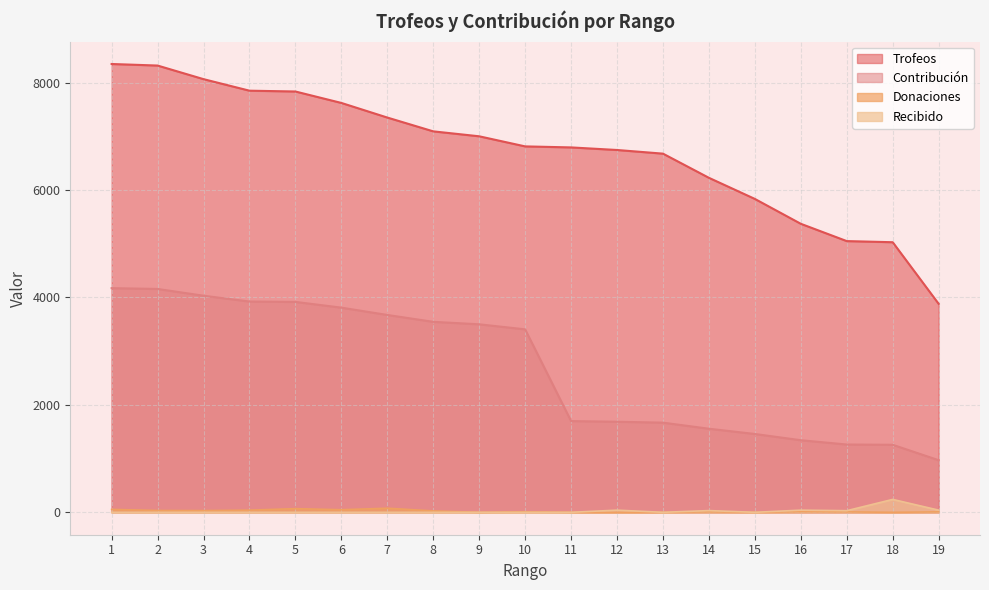

True or false: Donaciones and Trofeos intersect in this chart.

False